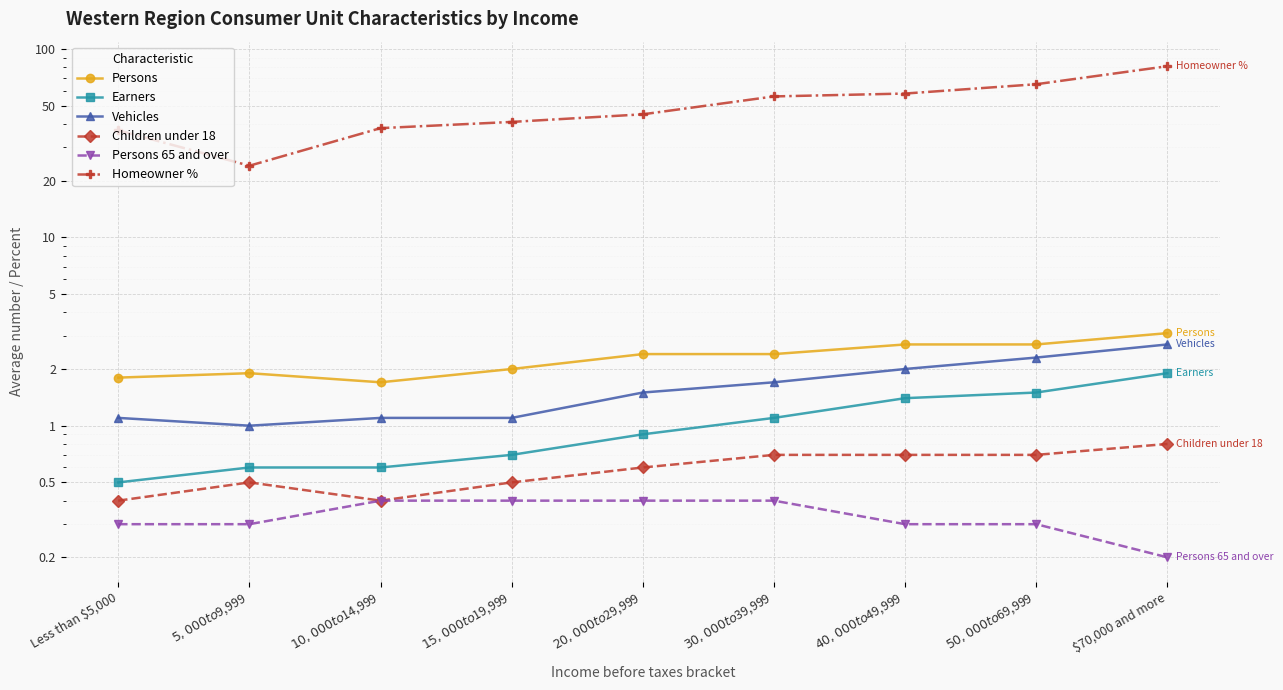

What are all the series names shown in the legend?

Persons, Earners, Vehicles, Children under 18, Persons 65 and over, Homeowner %